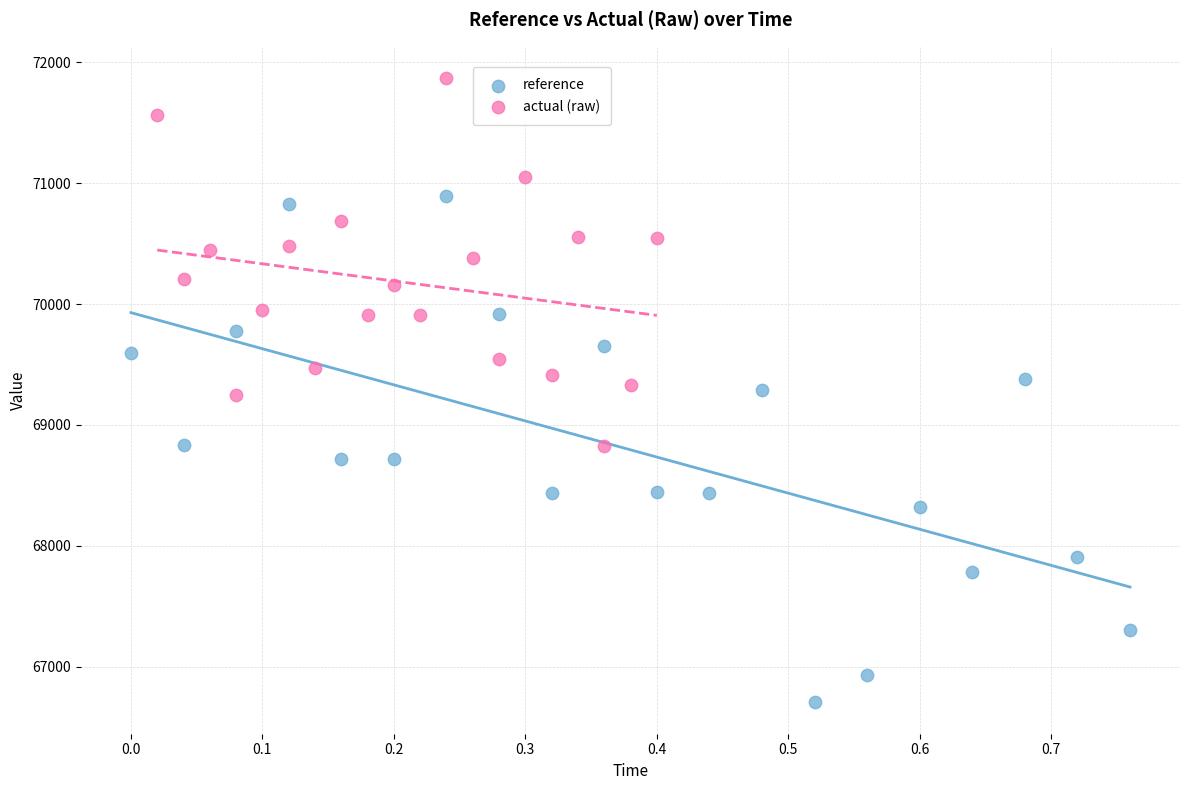

What are all the series names shown in the legend?

reference, actual (raw)